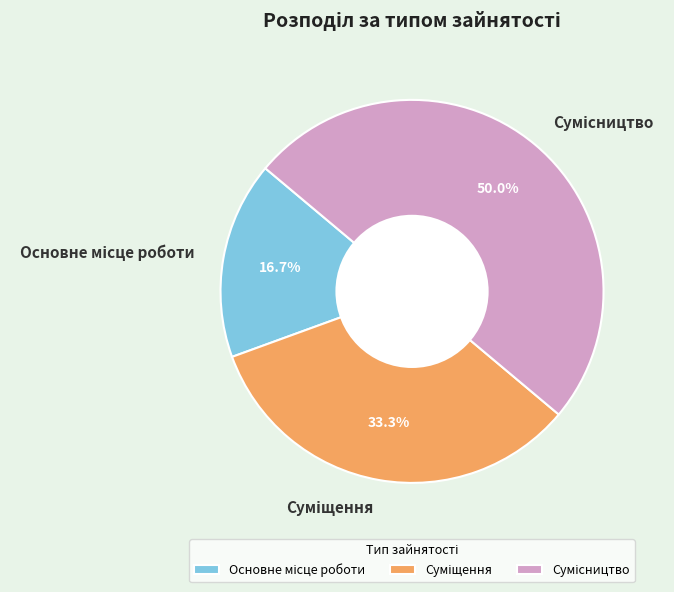

Count the number of slices in the pie.

3